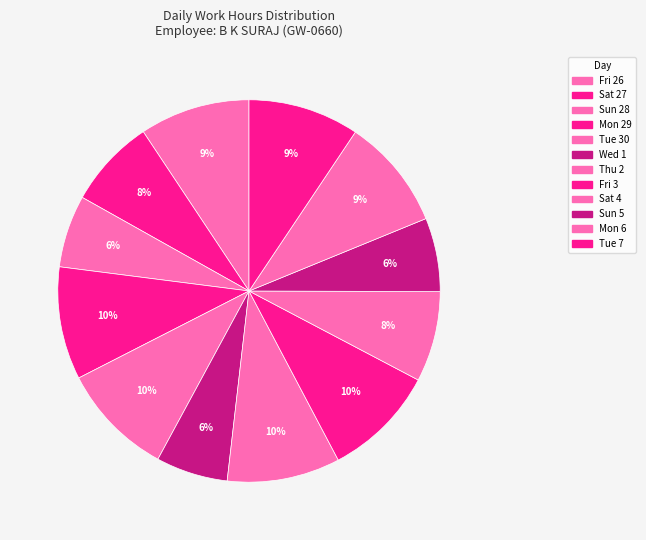

To the nearest percent, what is the combined percentage of Tue 30 and Mon 6?

19%